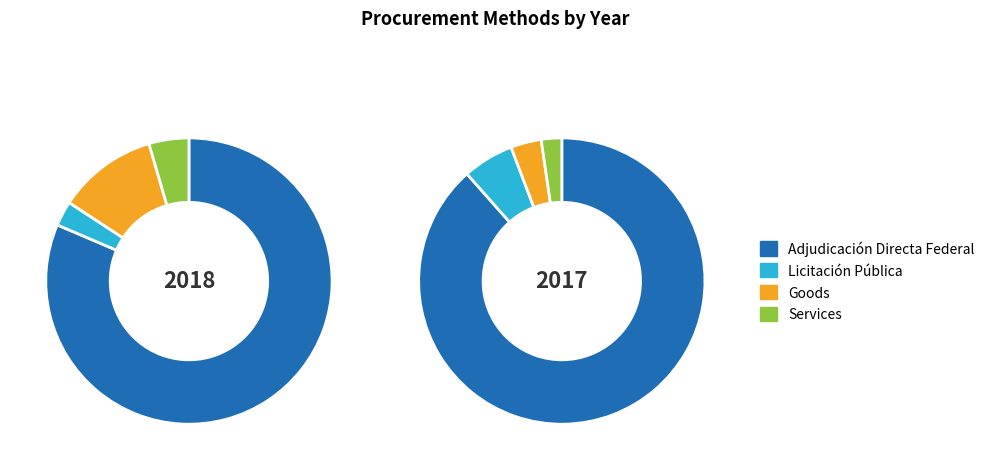

True or false: Adjudicación Directa Federal accounts for 1% of the total.

False